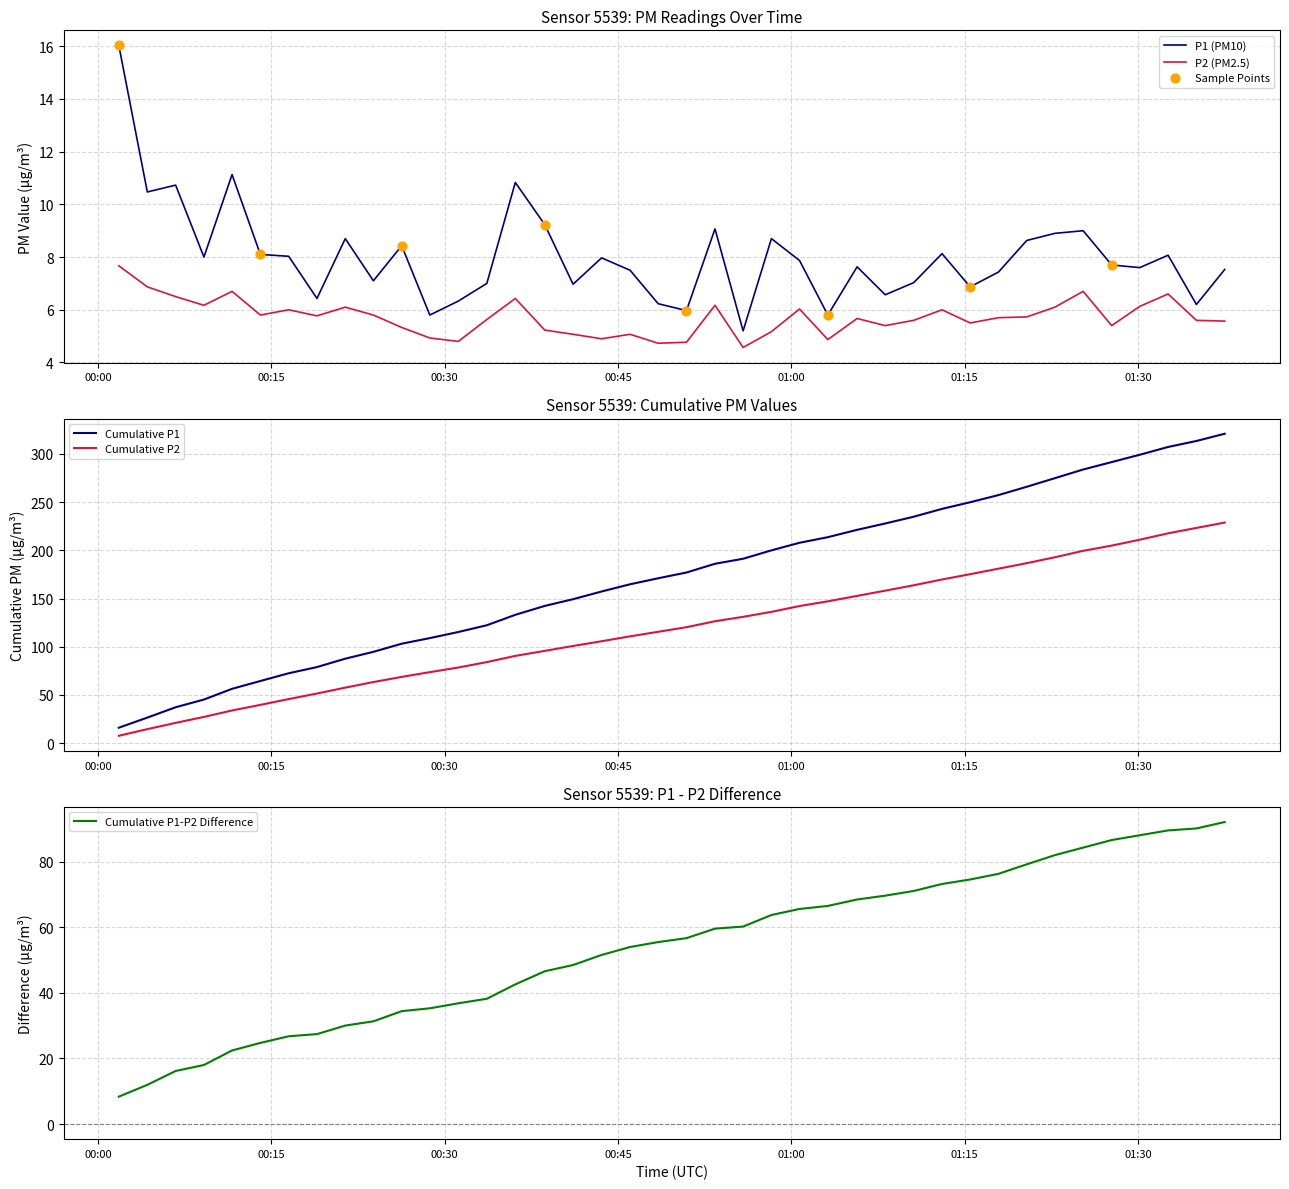

True or false: P1 (PM10) and P2 (PM2.5) cross at least once.

False